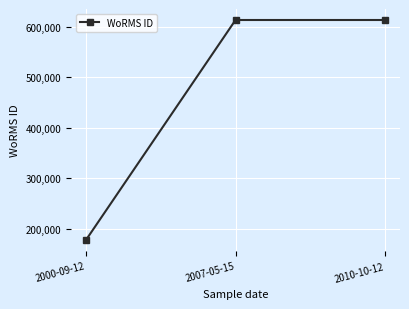

What is the change in value from 2000-09-12 to 2010-10-12?

+436004